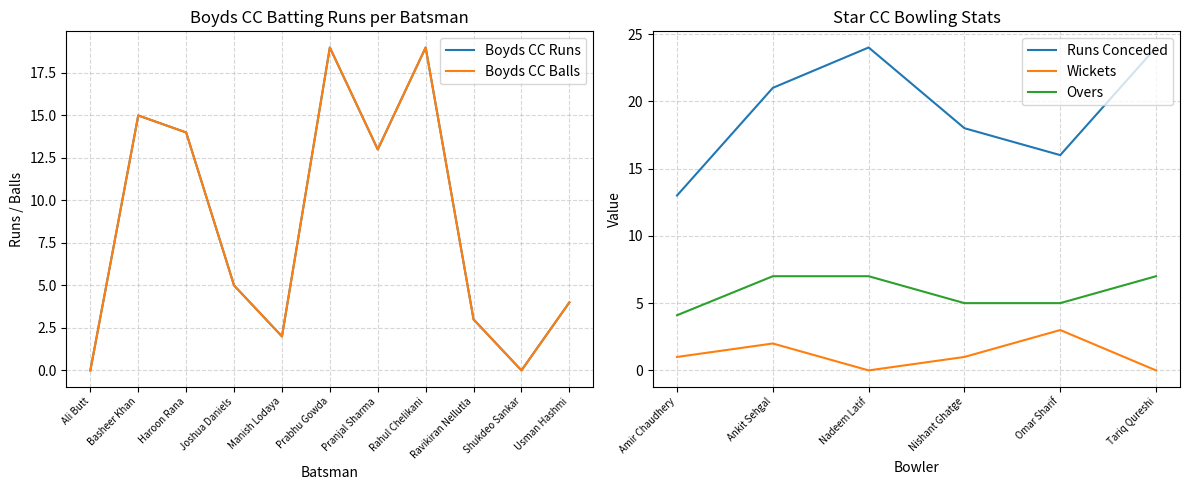

Read the Overs value at Tariq Qureshi.

7.0